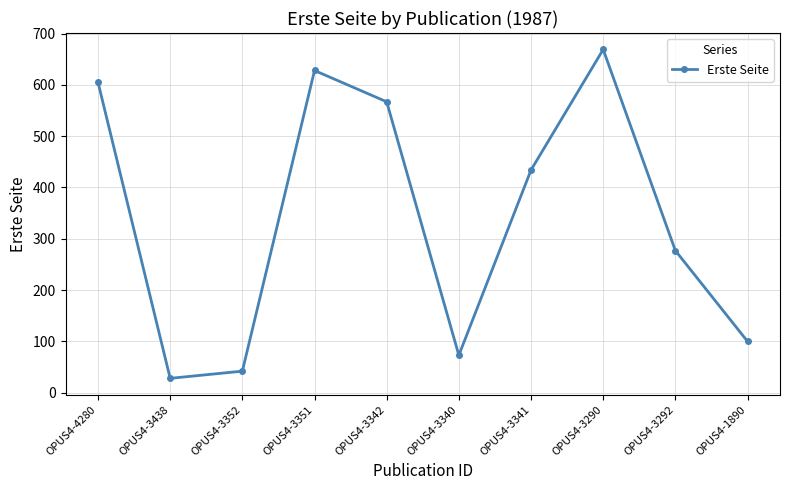

The value at OPUS4-3340 is 73. True or false?

True